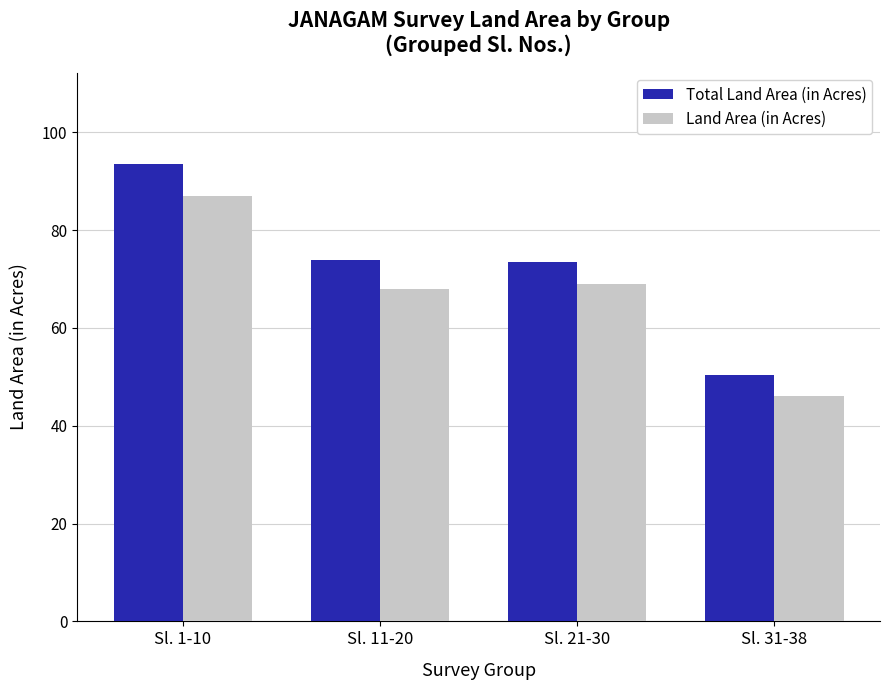

What is the spread (max minus min) of values at Sl. 31-38?

4.3